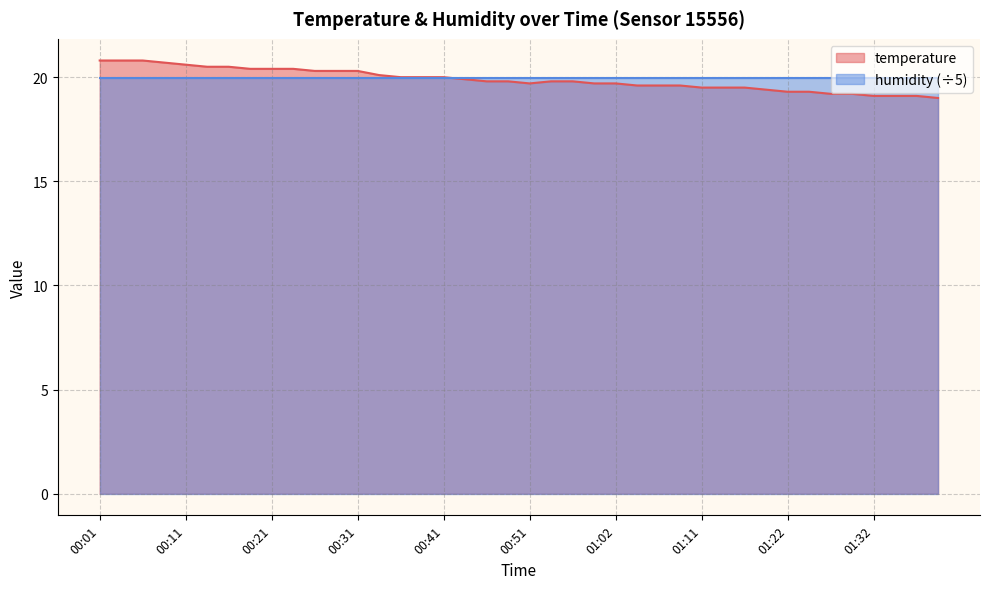

How many lines are shown in the chart?

2